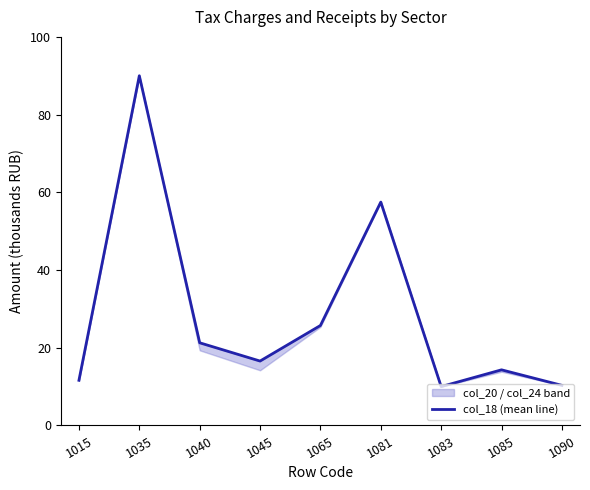

At which label does the data first exceed 16?

1035